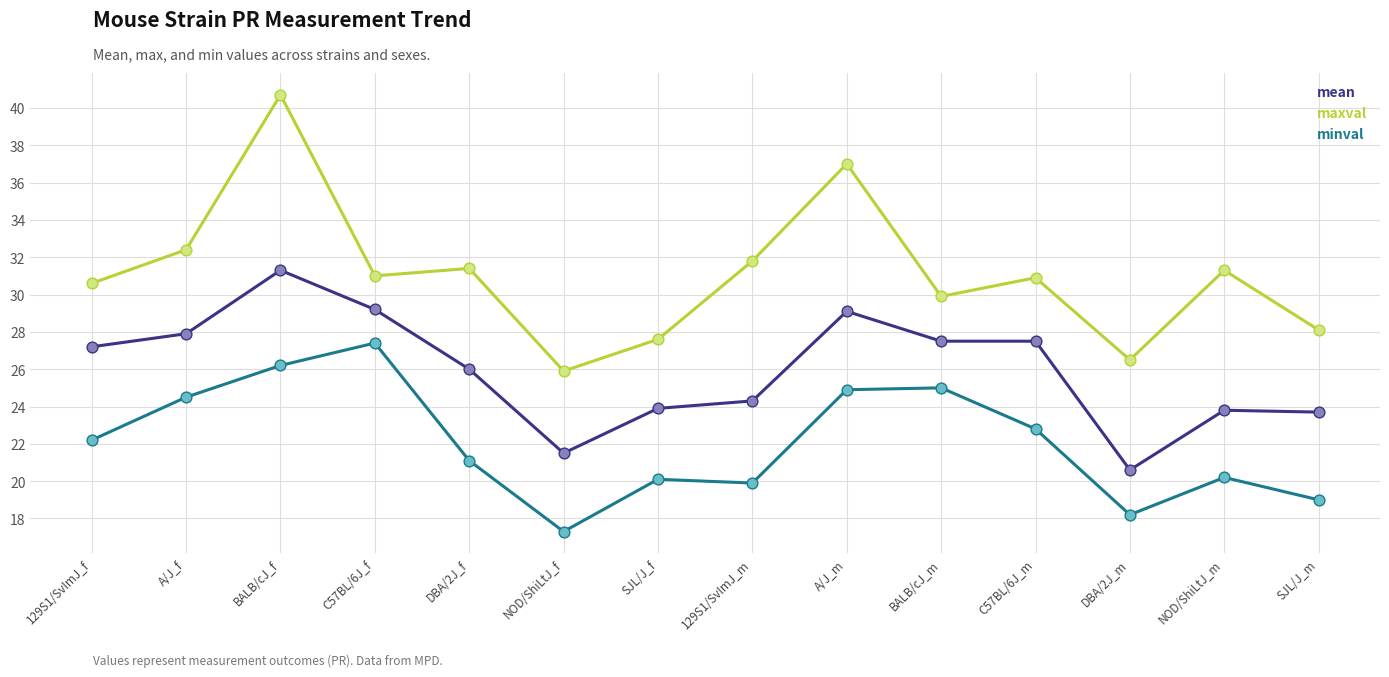

Which series has the largest total across all categories?

maxval